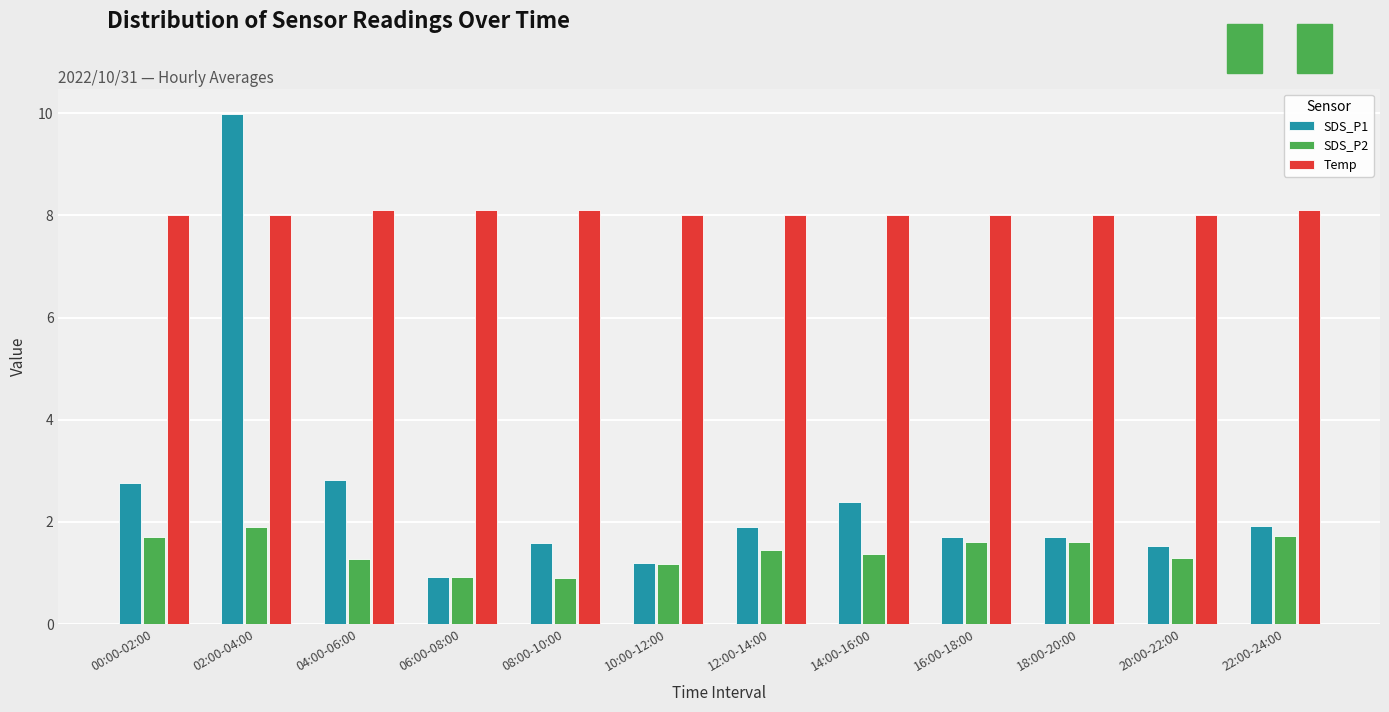

The value of Temp at 06:00-08:00 is 8.1. True or false?

True